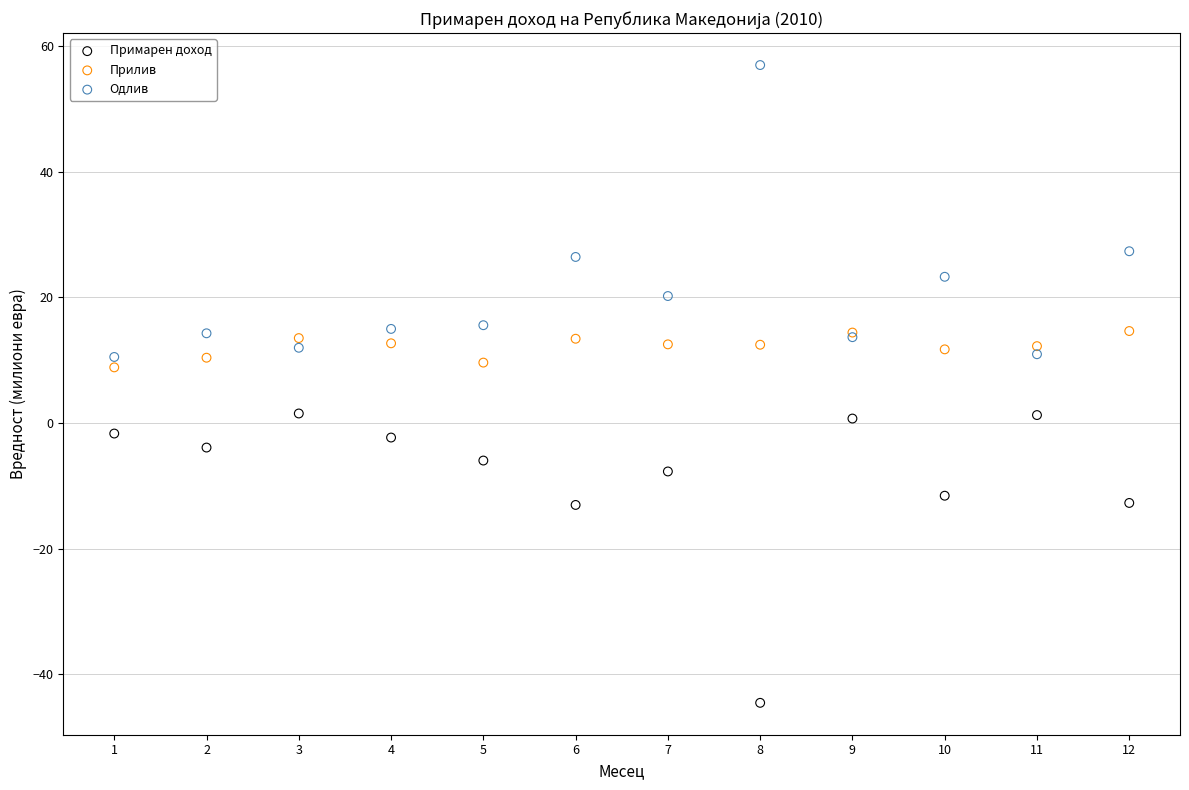

What are all the series names shown in the legend?

Примарен доход, Прилив, Одлив